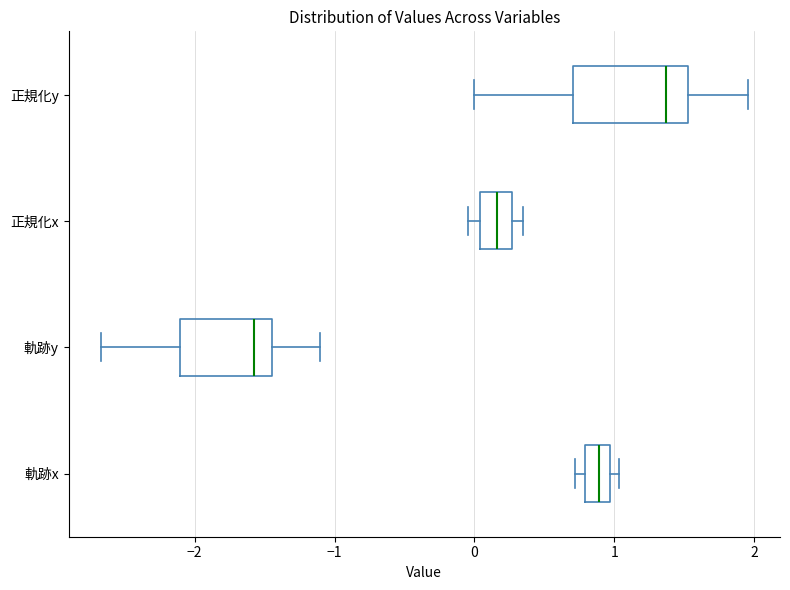

Where does the left whisker of the box for 軌跡y end on the x-axis? The values are not printed on the chart, so give them approximately, as read against the axis.

-2.7